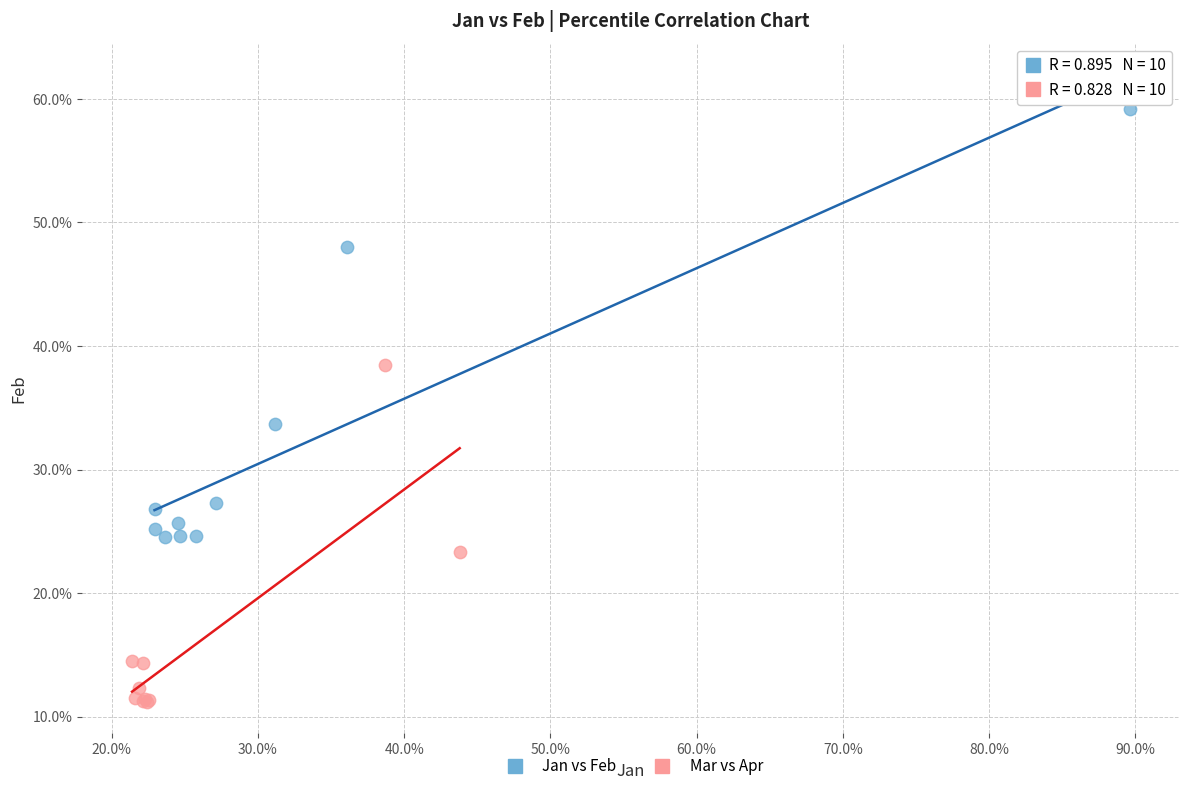

What are all the series names shown in the legend?

Jan vs Feb, Mar vs Apr